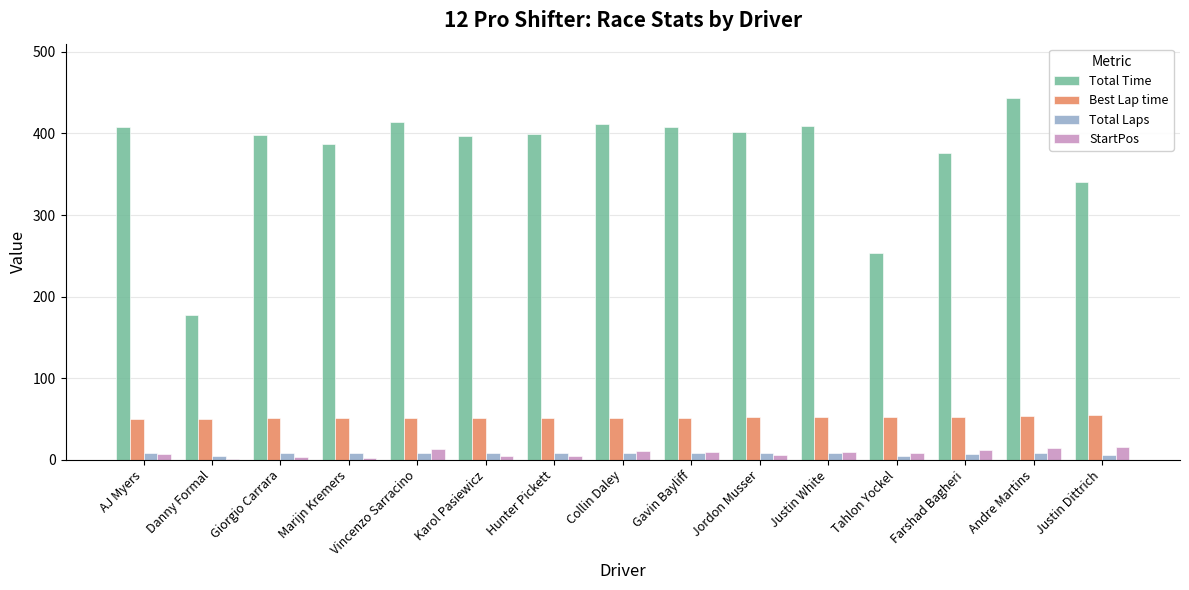

Is it true that Total Time equals 399.8 at Hunter Pickett?

True